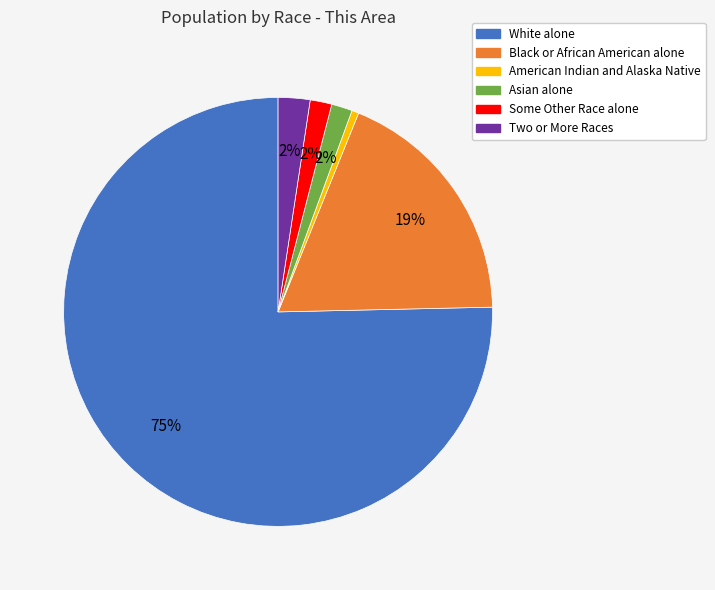

How many segments does this pie chart have?

6